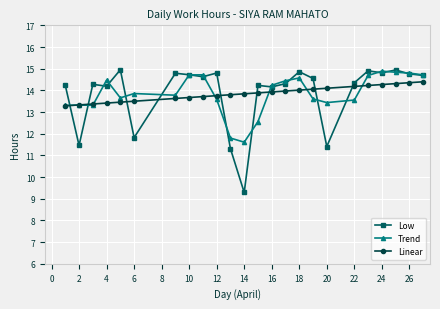

Which series has the largest range (max minus min)?

Low